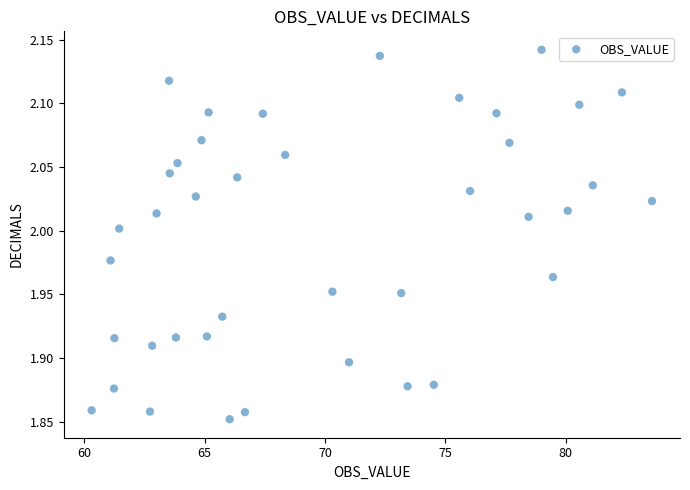

What is the range of X values (max minus min)?

23.3